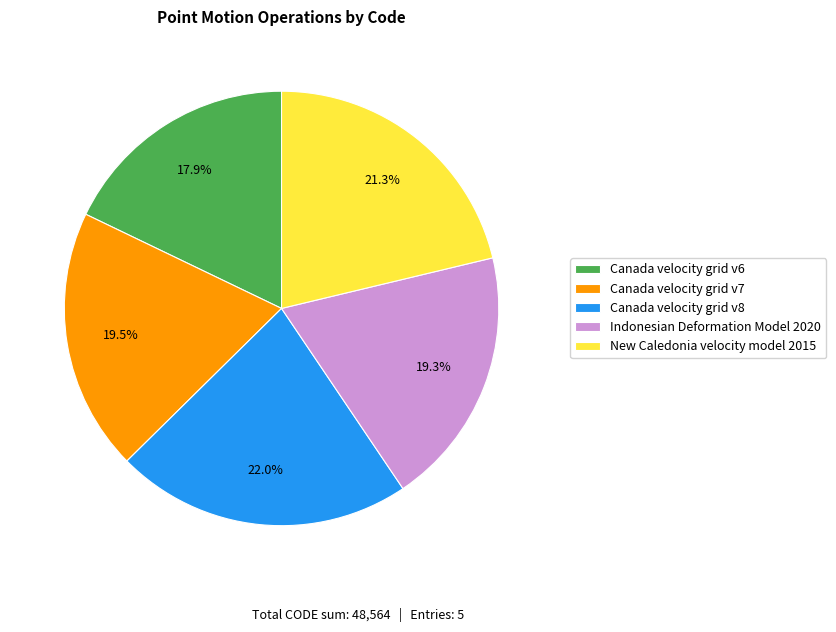

The Canada velocity grid v8 slice represents 22% of the pie. True or false?

True